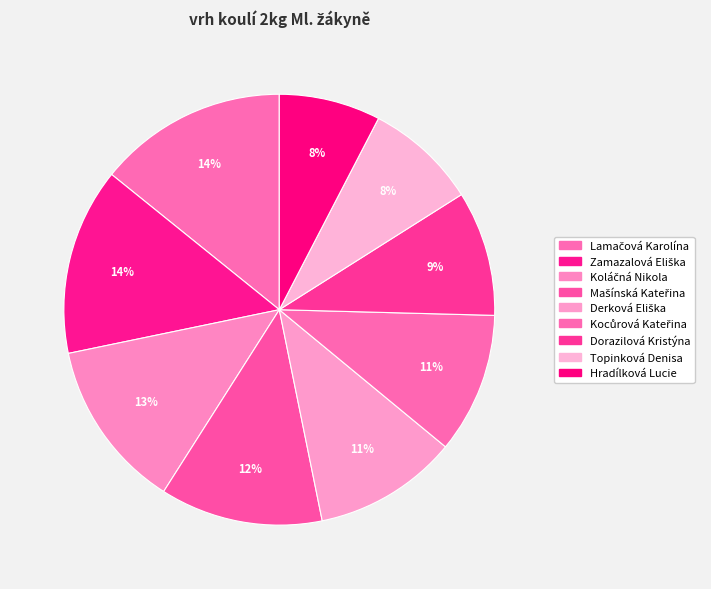

How many slices are in this pie chart?

9